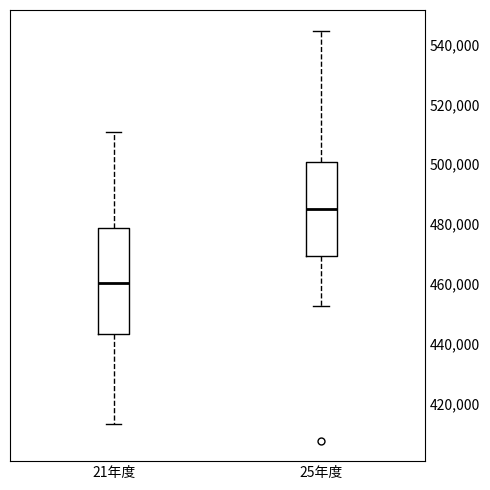

Comparing the boxes themselves (not the whiskers), which one is the tallest?

21年度